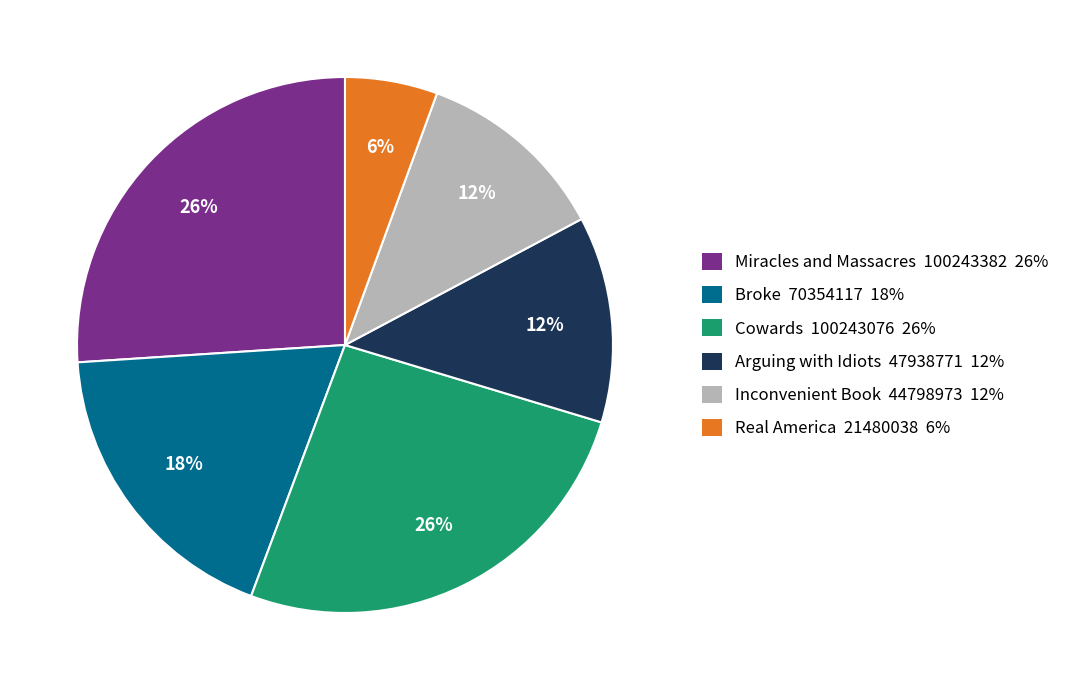

Combined, do Arguing with Idiots and Real America account for over 50%?

No